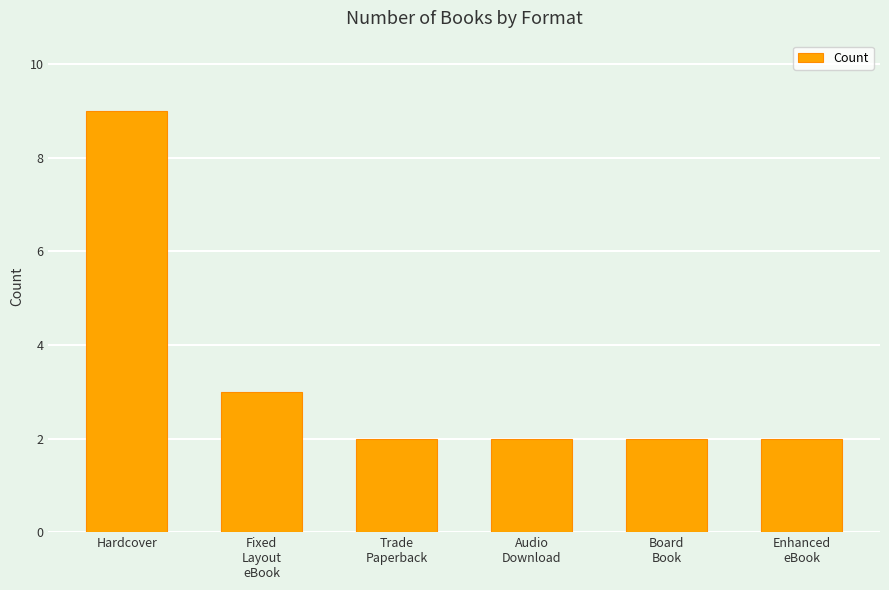

What is the label of the 3rd bar from the right?

Audio
Download